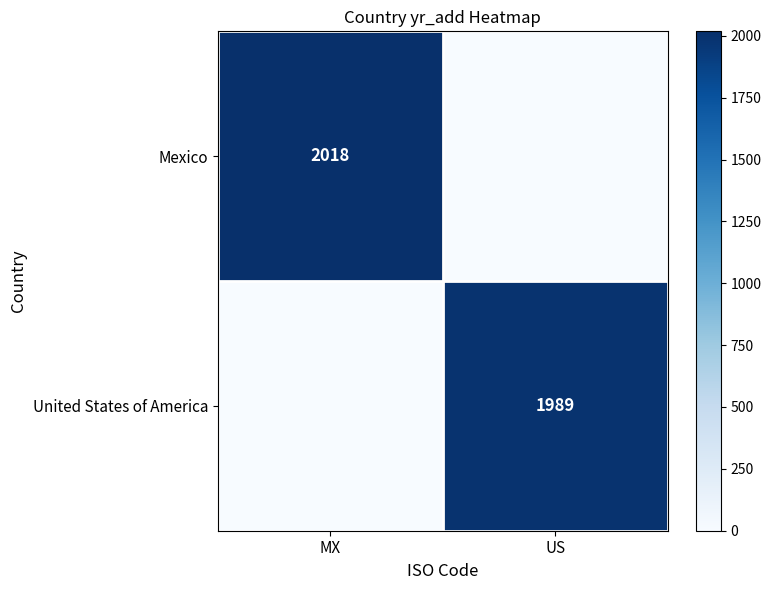

What is the spread (max minus min) of values at US?

1989